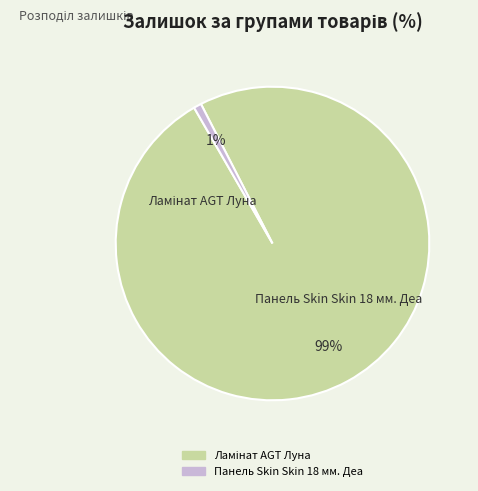

Does any single category account for the majority?

Yes